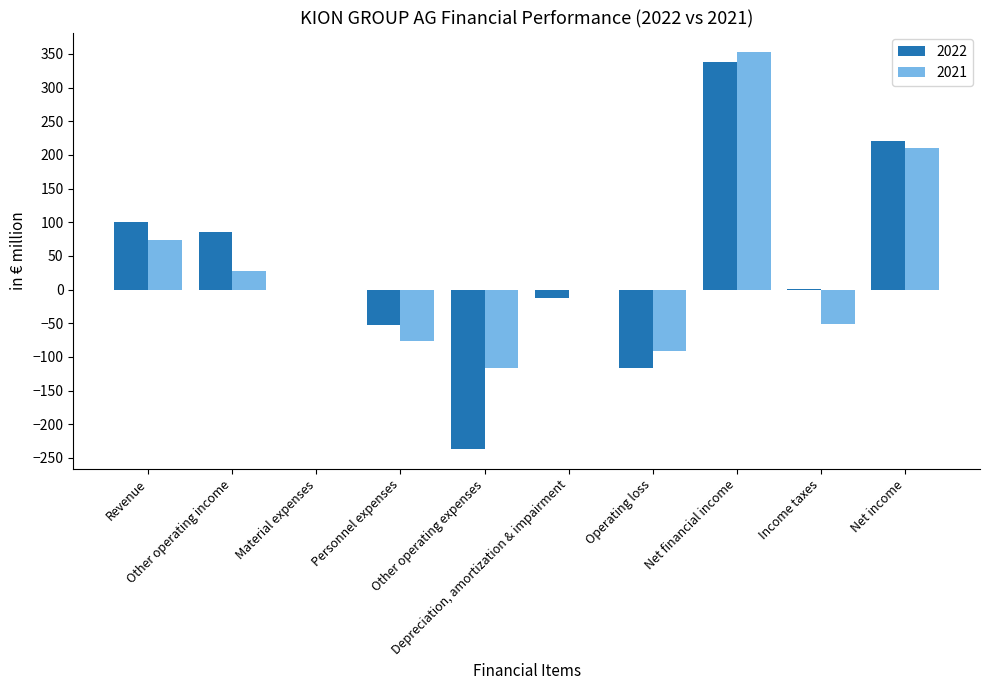

What is the greatest value displayed?

352.2